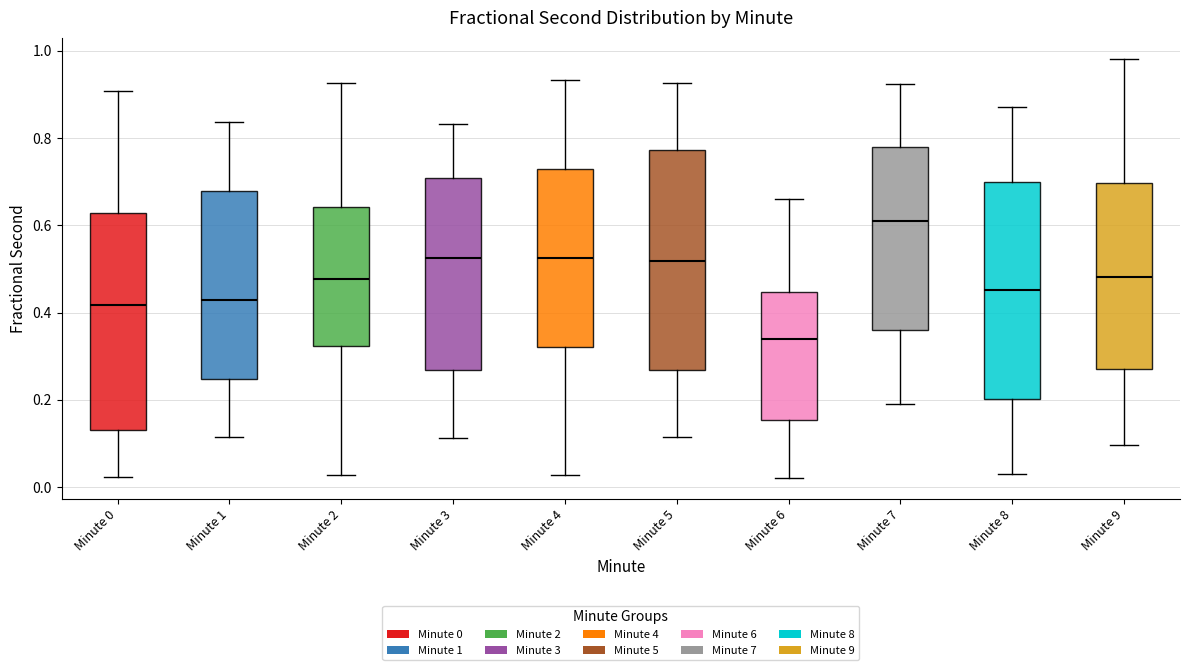

Reading left to right, transcribe this box plot: for each box, give where its median line is, the range the box spans, and where its two whiskers end, as read against the y-axis. The values are not printed on the chart, so give them approximately, as read against the axis.

Minute 0: median 0.42, box 0.14 to 0.62, whiskers 0.02 to 0.90
Minute 1: median 0.42, box 0.24 to 0.68, whiskers 0.12 to 0.84
Minute 2: median 0.48, box 0.32 to 0.64, whiskers 0.02 to 0.92
Minute 3: median 0.52, box 0.26 to 0.70, whiskers 0.12 to 0.84
Minute 4: median 0.52, box 0.32 to 0.72, whiskers 0.02 to 0.94
Minute 5: median 0.52, box 0.26 to 0.78, whiskers 0.12 to 0.92
Minute 6: median 0.34, box 0.16 to 0.44, whiskers 0.02 to 0.66
Minute 7: median 0.62, box 0.36 to 0.78, whiskers 0.20 to 0.92
Minute 8: median 0.46, box 0.20 to 0.70, whiskers 0.02 to 0.88
Minute 9: median 0.48, box 0.28 to 0.70, whiskers 0.10 to 0.98